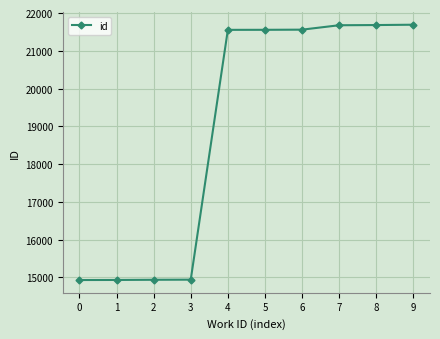

Does the chart display data point markers on the line(s)?

Yes